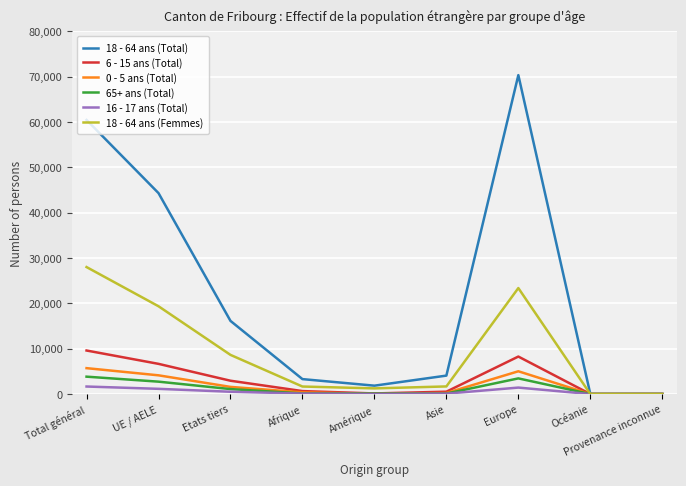

How many lines are shown in the chart?

6